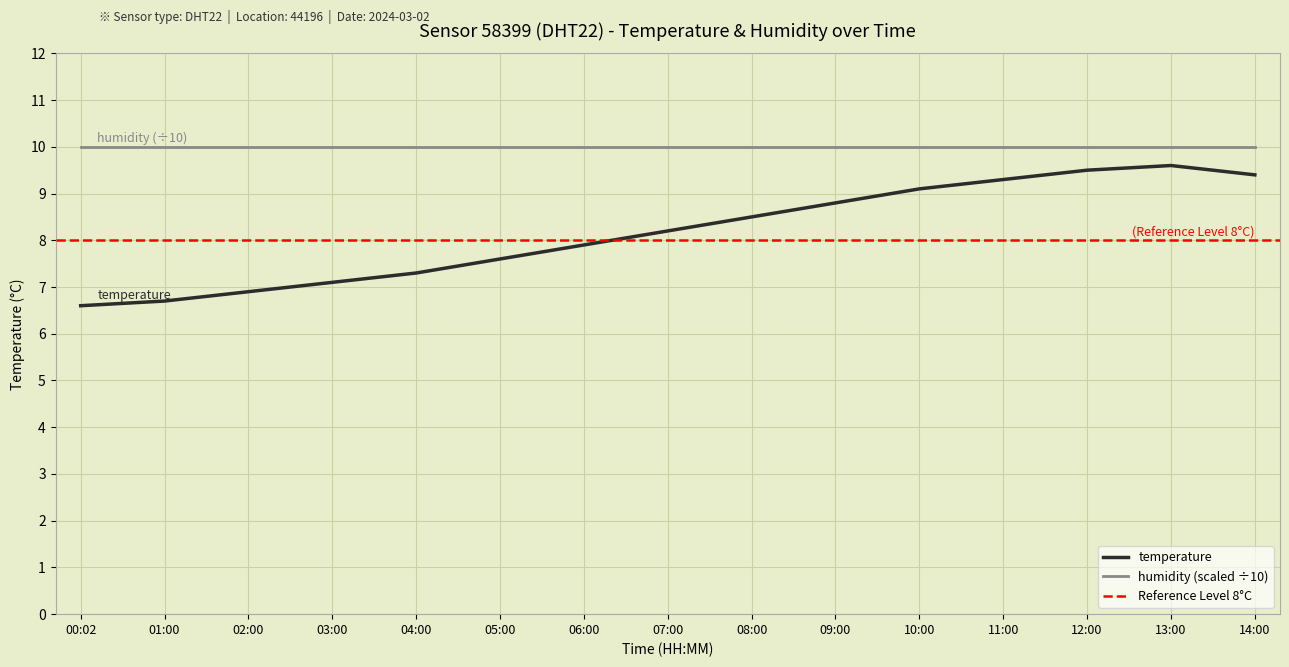

At which label does the data first exceed 8?

07:00